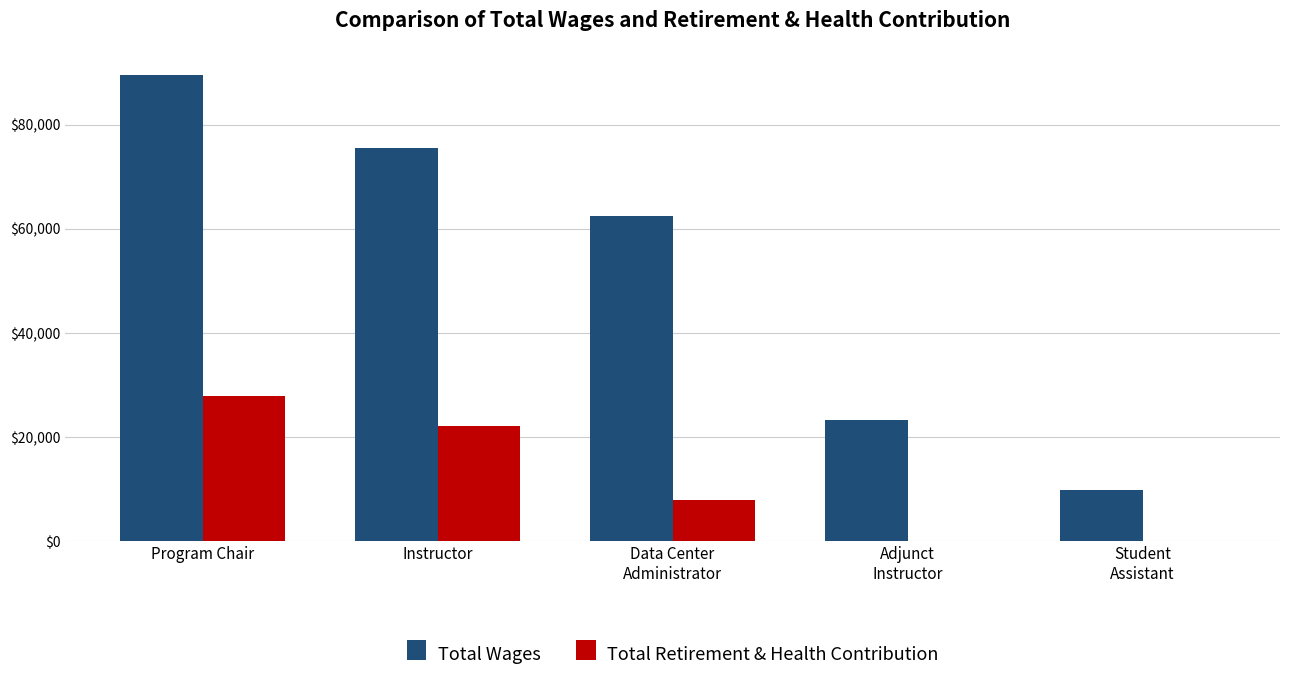

Where does the Total Retirement & Health Contribution series first go above 7995?

Program Chair